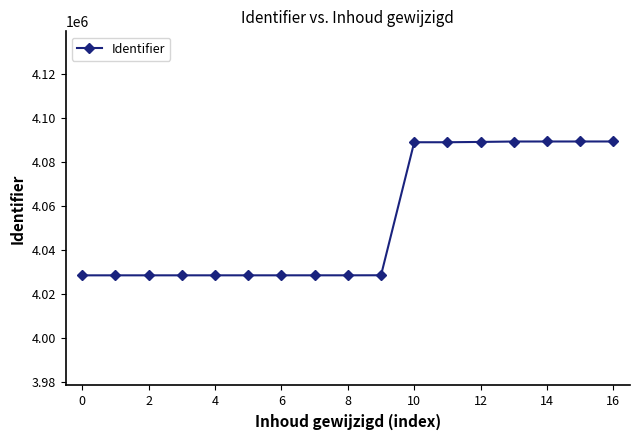

What is the difference between the maximum and minimum values?

60768